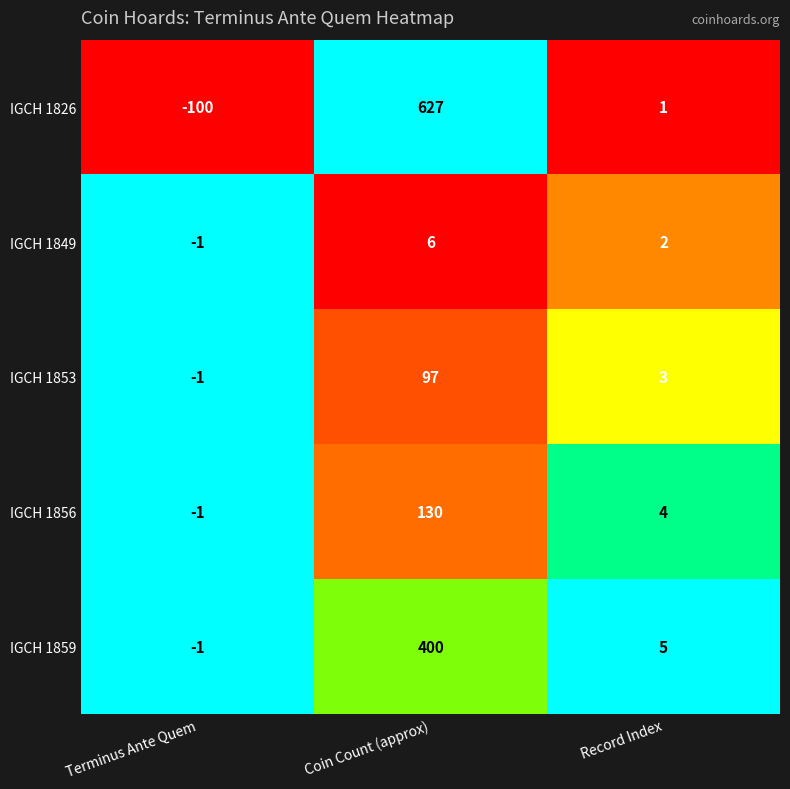

How many series are shown in this chart?

5